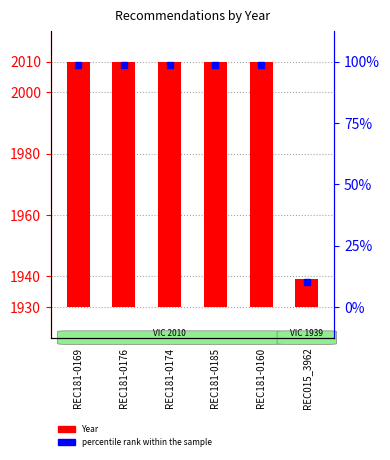

True or false: the data shows 3 at REC015_3962.

False